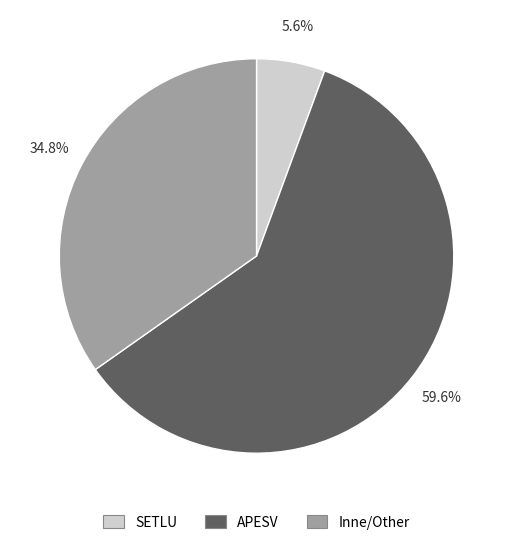

To the nearest percent, what is the average slice percentage?

33%